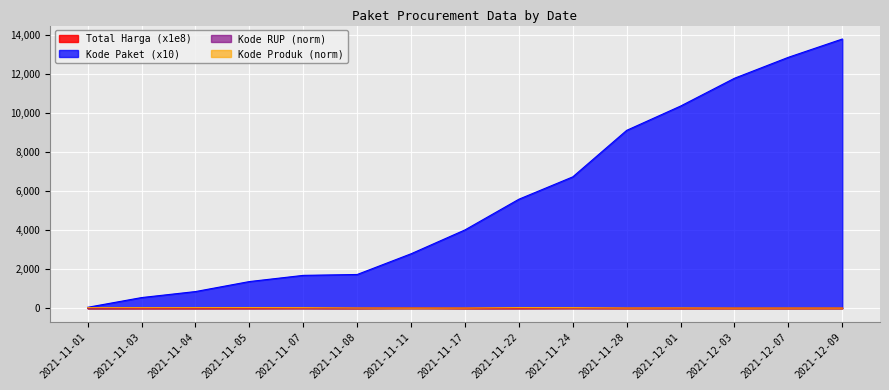

At which label does Kode Produk first exceed 15?

2021-11-01